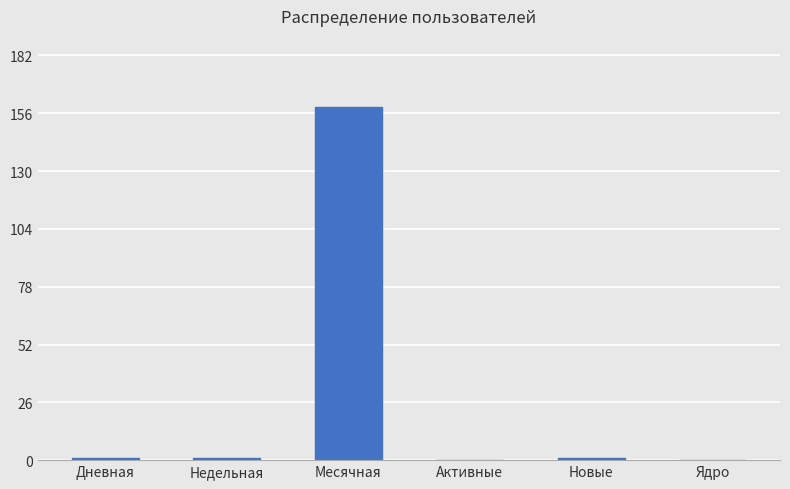

Count the number of categories in the chart.

6